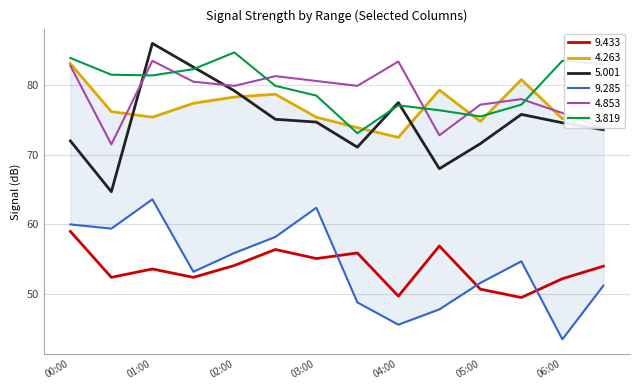

What value does the 5.001 series have at 05:00?

71.6